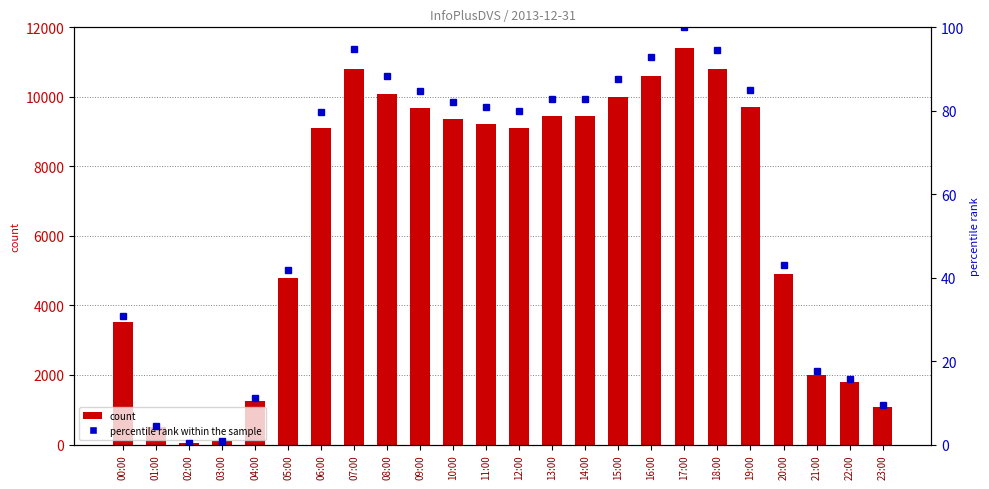

Between 04:00 and 18:00, which series saw the biggest shift?

count